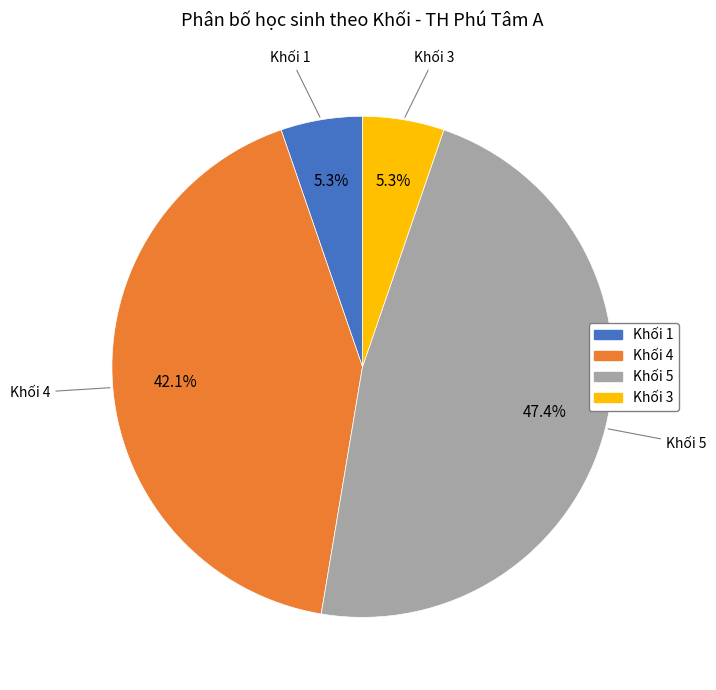

To the nearest percent, what is the difference between the Khối 4 and Khối 1 slice percentages?

37%